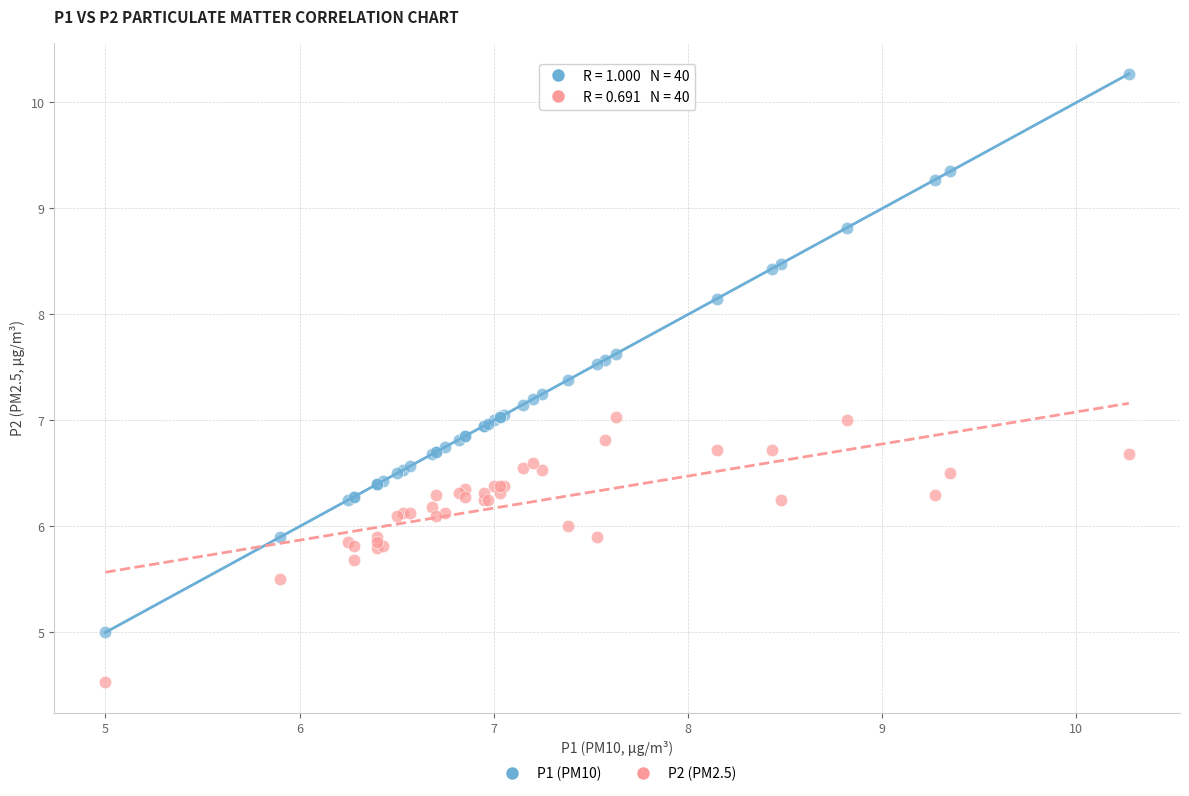

Which series contains the highest Y value?

P1 (PM10)